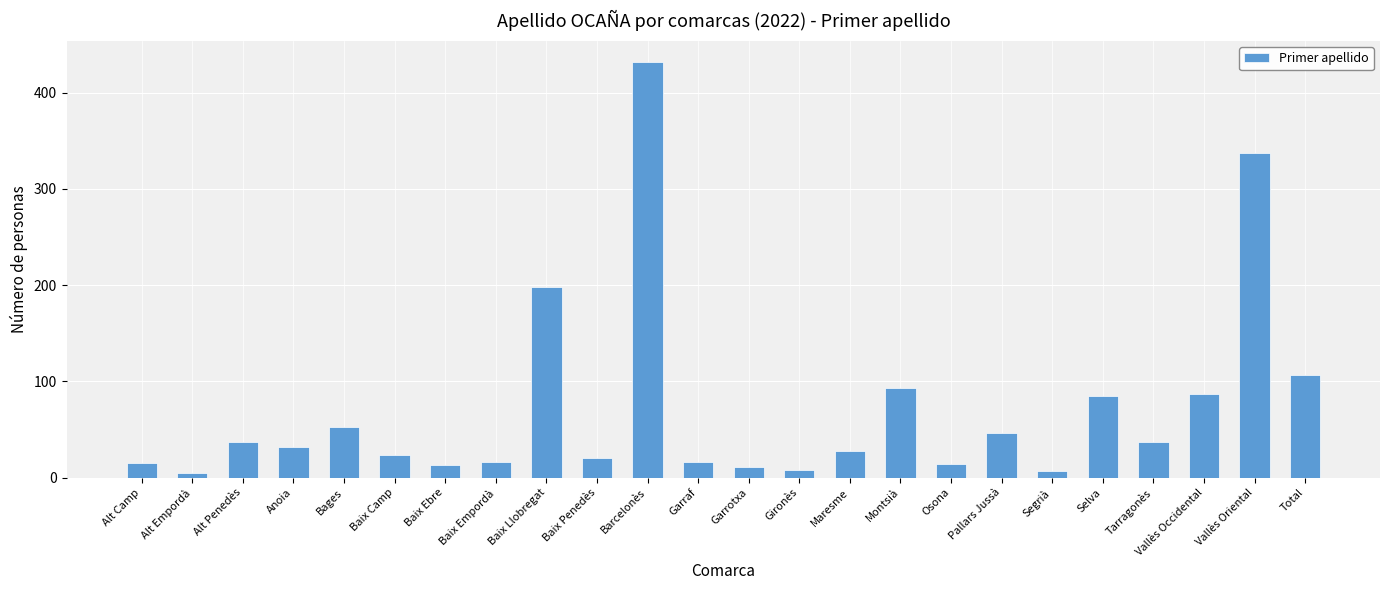

Which has a higher value, Baix Penedès or Baix Camp?

Baix Camp